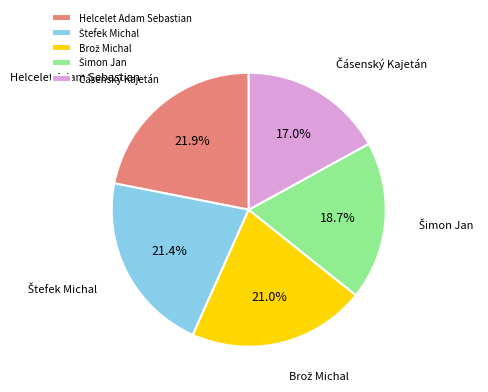

Is there any slice that represents more than half of the pie?

No